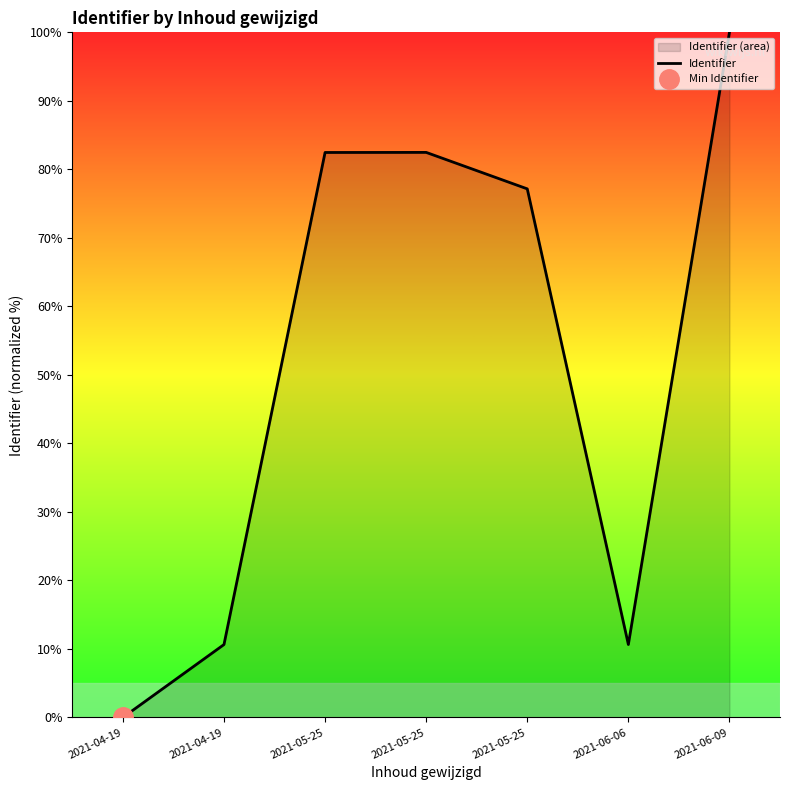

Rank the categories by value from lowest to highest.

2021-04-19, 2021-04-19, 2021-06-06, 2021-05-25, 2021-05-25, 2021-05-25, 2021-06-09